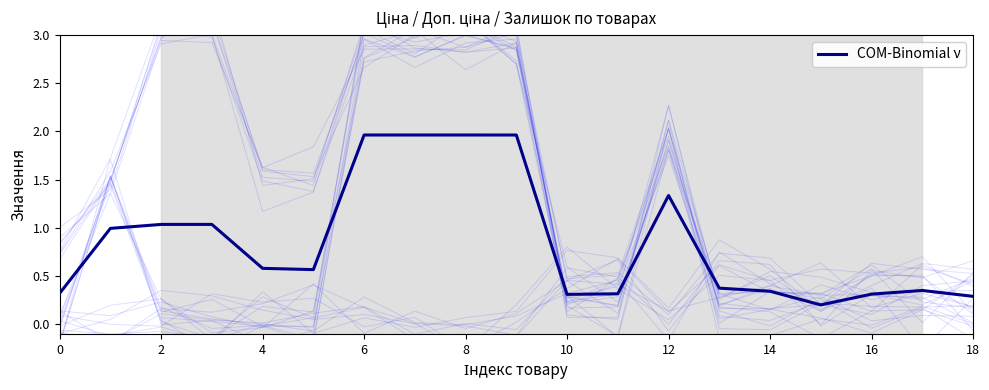

True or false: COM-Binomial ν has a value of 0.2 at 10.

False